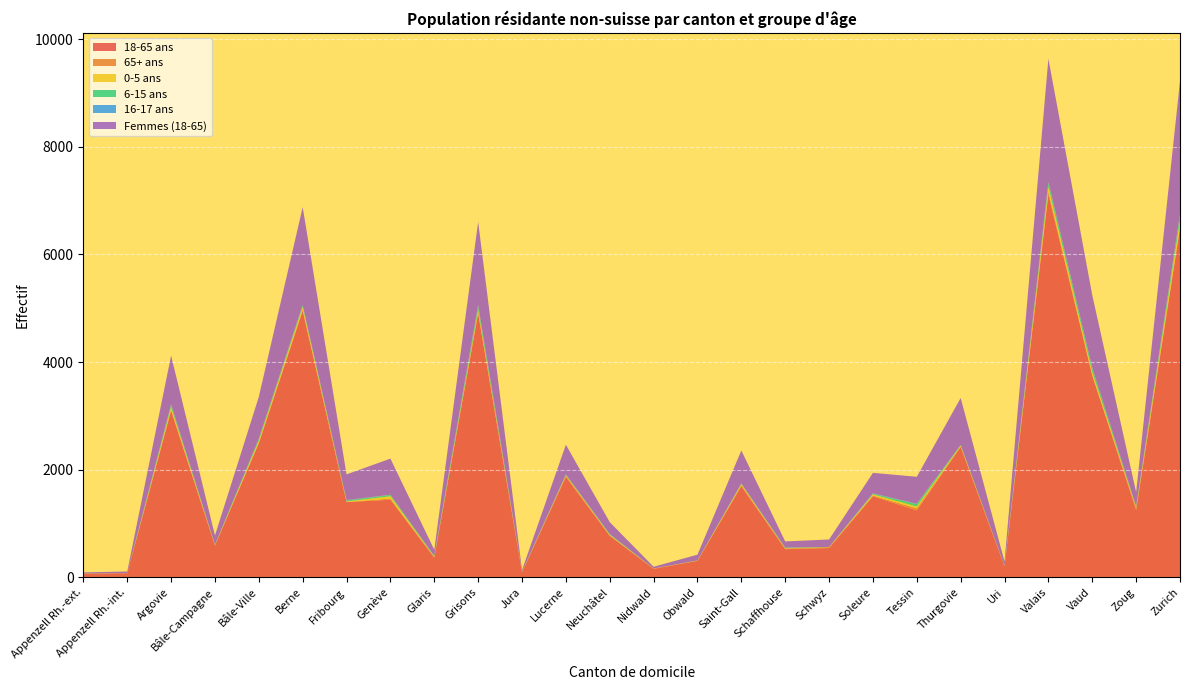

Reading left to right, what are all the values shown in this chart?

18-65 ans: 70	78	3096	591	2492	4953	1398	1443	369	4903	97	1867	774	159	307	1694	524	545	1508	1245	2425	206	7116	3749	1253	6483
65+ ans: 0	1	24	4	14	24	4	21	4	28	1	23	2	6	3	20	12	17	12	39	7	2	55	13	38	37
0-5 ans: 1	0	41	4	32	44	8	43	8	35	4	9	13	0	2	18	4	1	21	32	14	2	83	49	11	111
6-15 ans: 3	0	39	4	38	27	14	24	13	60	2	4	12	0	2	4	9	2	11	44	11	3	74	73	12	106
16-17 ans: 0	0	17	3	2	16	12	5	5	37	1	13	4	0	1	10	5	0	10	9	4	1	20	10	6	13
Femmes (18-65): 19	30	904	172	777	1815	478	670	114	1542	31	549	221	32	107	612	114	139	380	500	872	80	2288	1349	263	2470